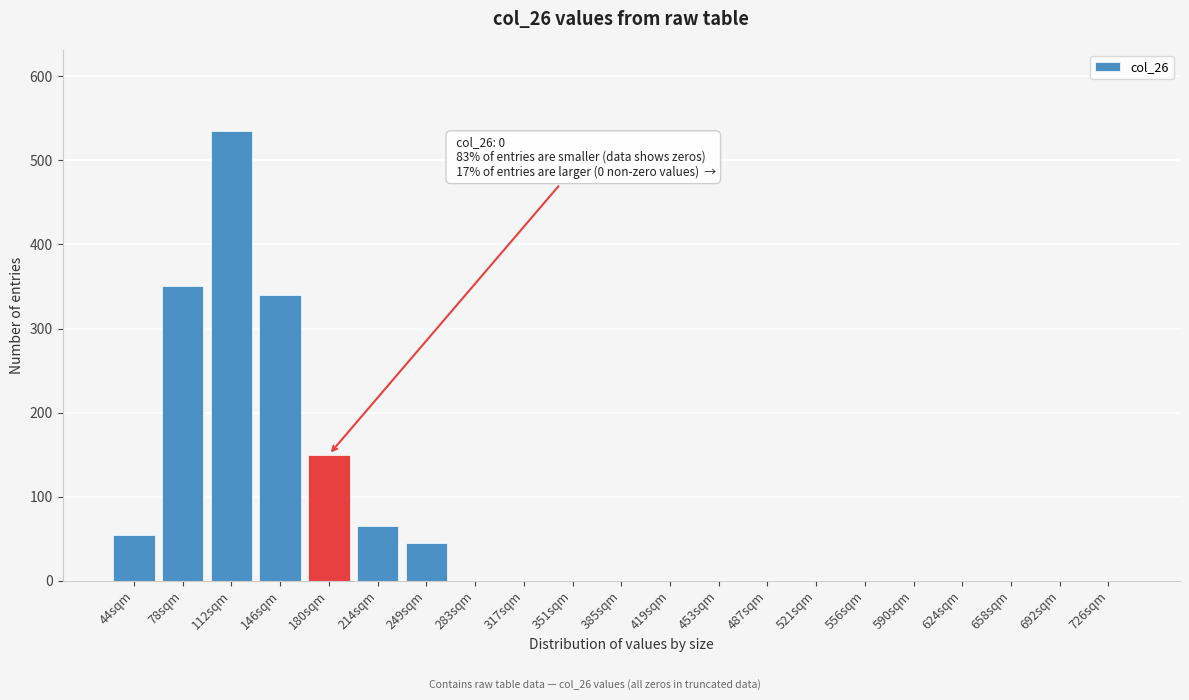

Reading right to left, transcribe all the data shown in this chart.

726sqm=0	692sqm=0	658sqm=0	624sqm=0	590sqm=0	556sqm=0	521sqm=0	487sqm=0	453sqm=0	419sqm=0	385sqm=0	351sqm=0	317sqm=0	283sqm=0	249sqm=45	214sqm=65	180sqm=150	146sqm=340	112sqm=535	78sqm=350	44sqm=55